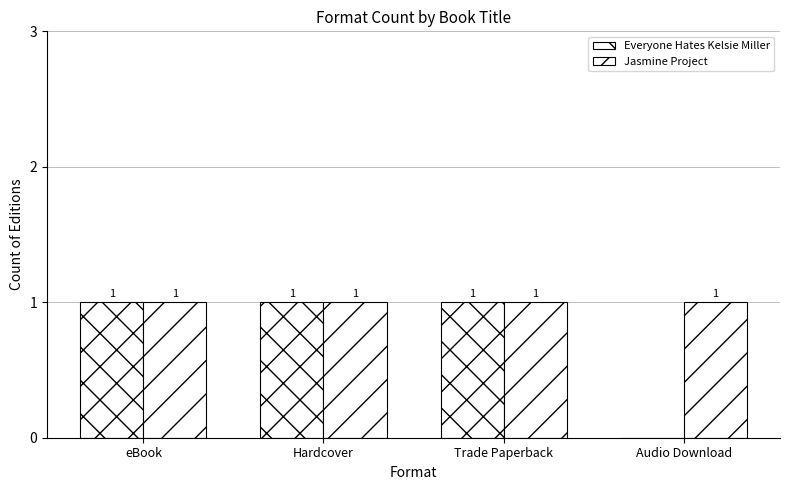

What is the label of the 3rd bar from the right?

Hardcover